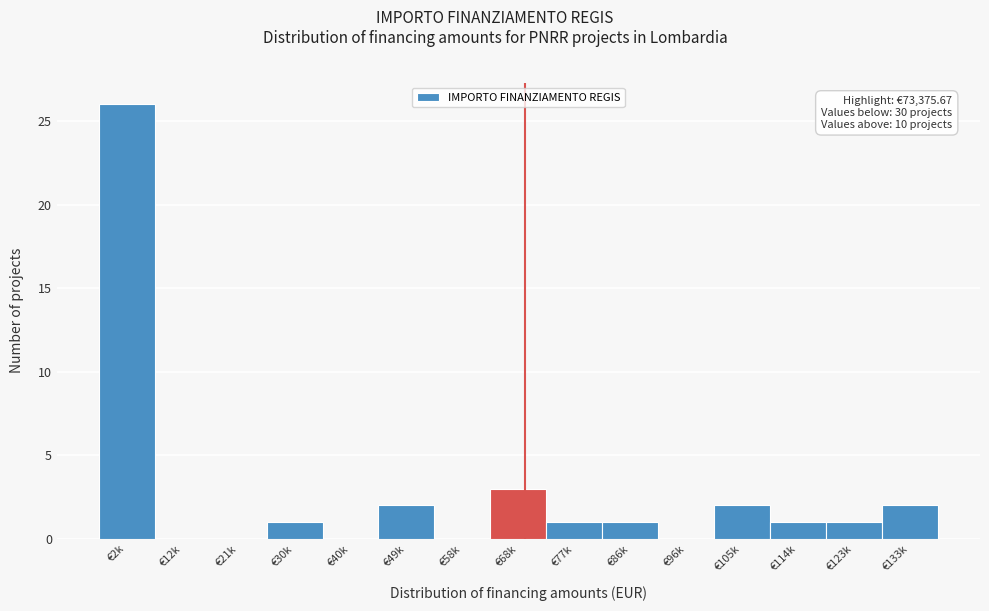

Reading right to left, what are all the values shown in this chart?

€133k=2	€123k=1	€114k=1	€105k=2	€96k=0	€86k=1	€77k=1	€68k=3	€58k=0	€49k=2	€40k=0	€30k=1	€21k=0	€12k=0	€2k=26